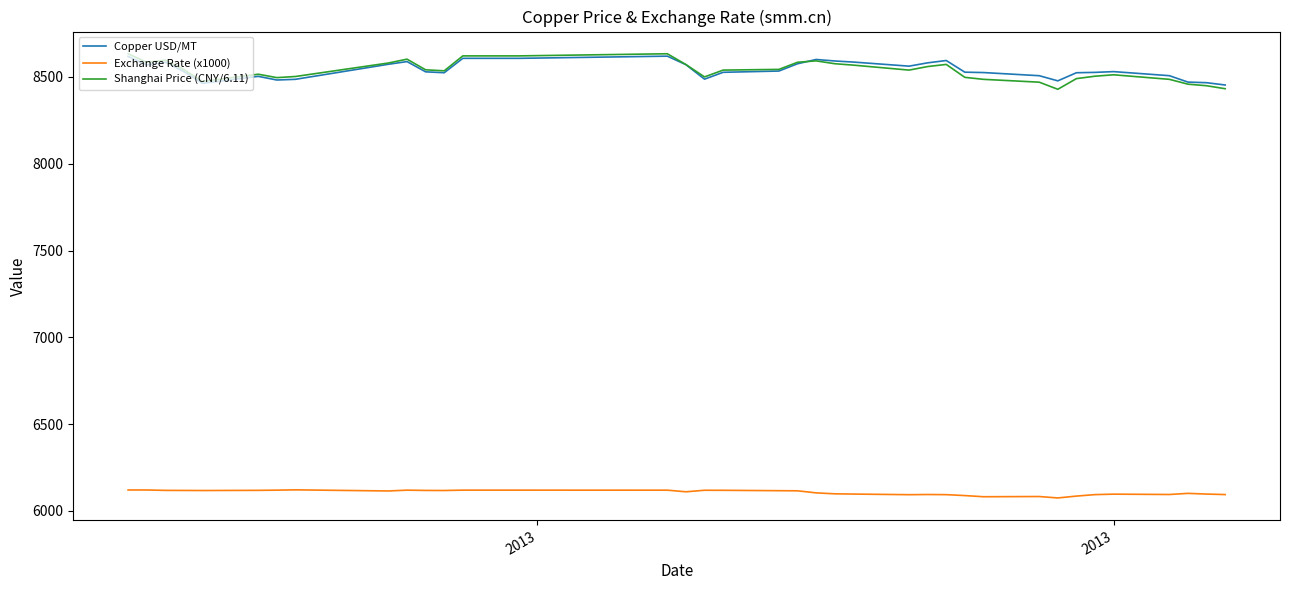

True or false: Exchange Rate (x1000) and Shanghai Price (CNY/6.11) cross at least once.

False